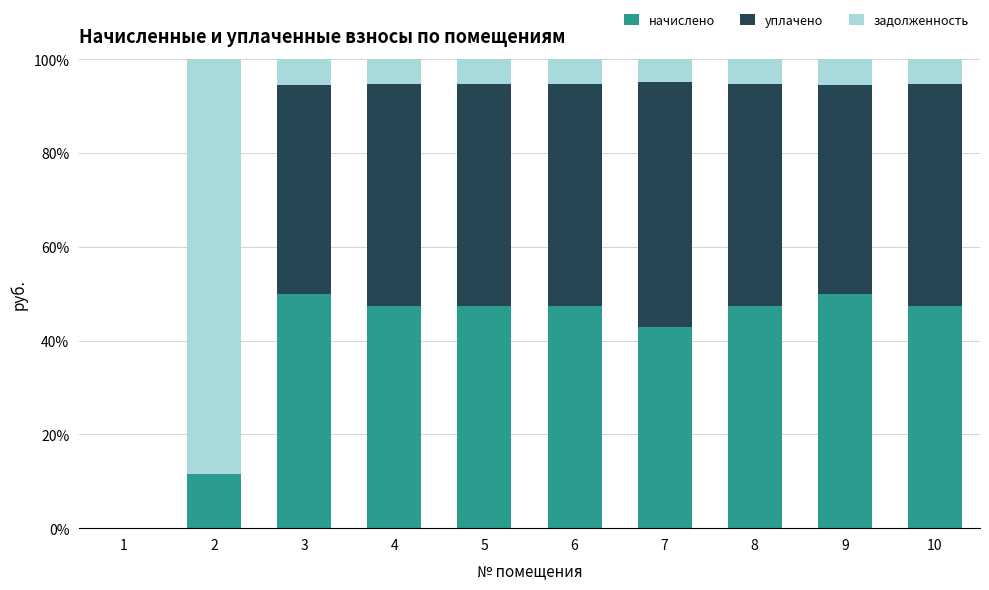

How many values in начислено are above zero?

9